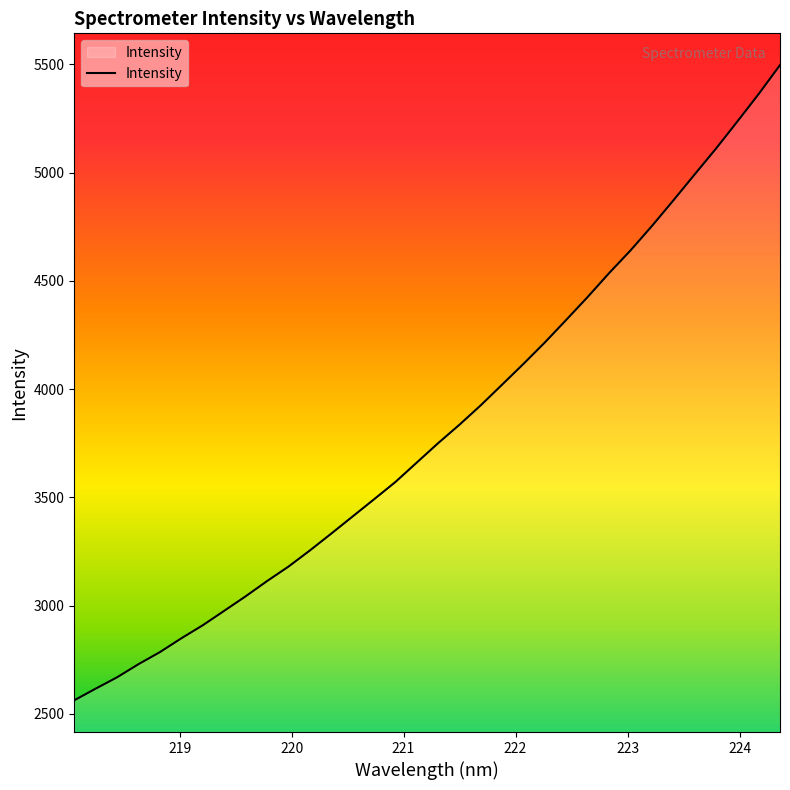

What is the smallest value displayed?

2562.6